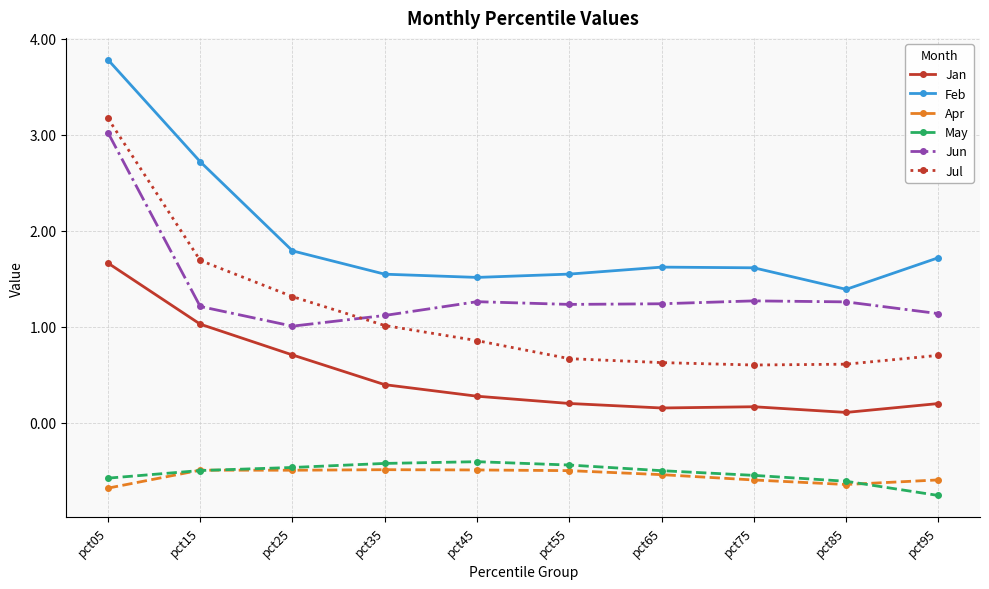

What is the difference between the second highest and second lowest values in the Jun series?

0.2